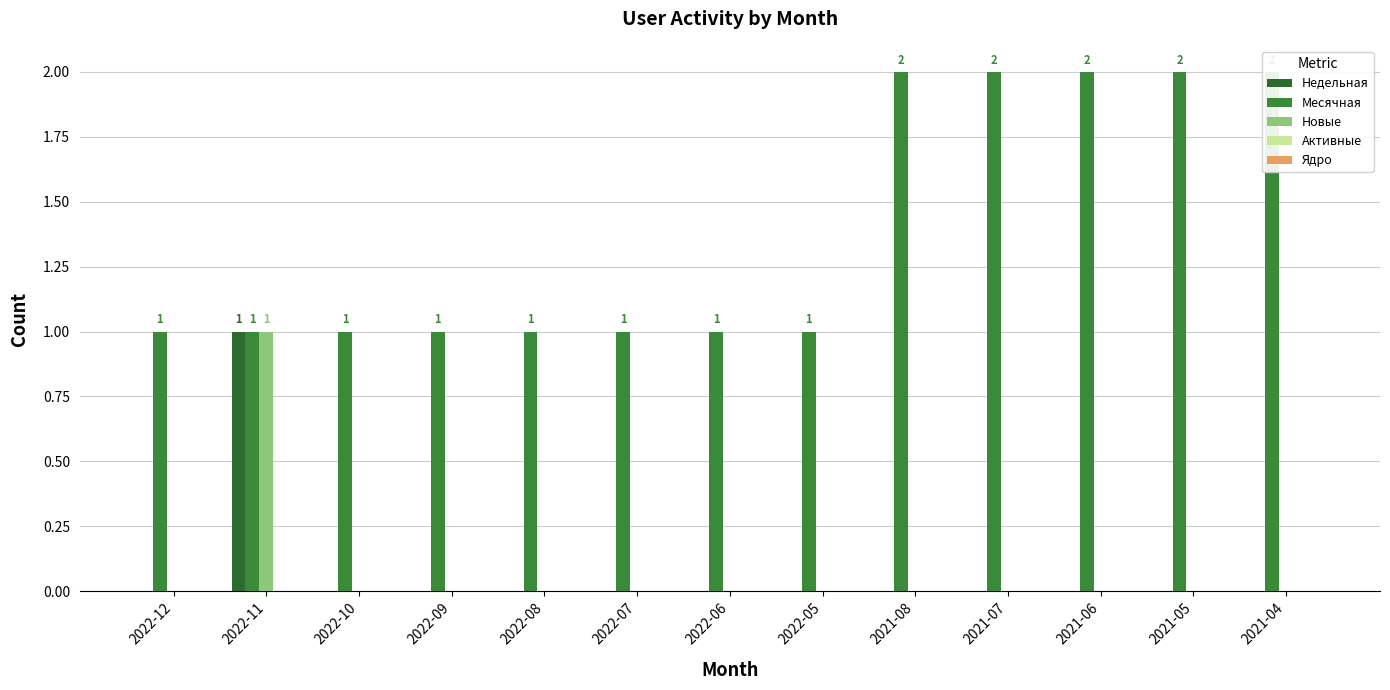

At which category does the chart reach its minimum across all series?

2022-12